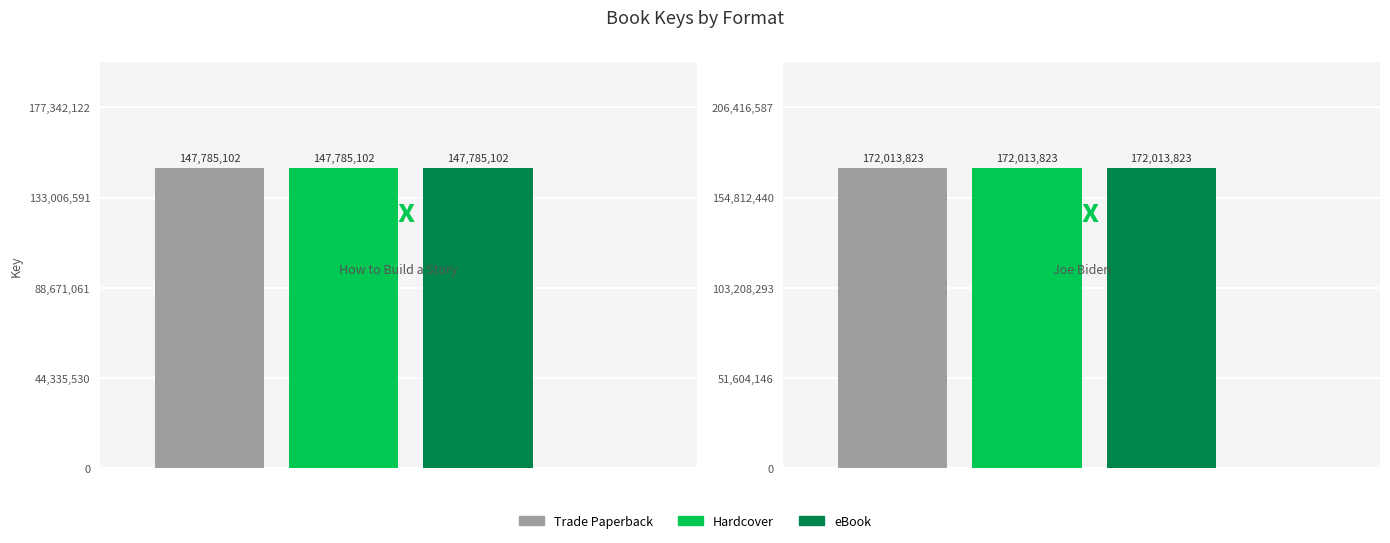

How many bars are there in total?

6